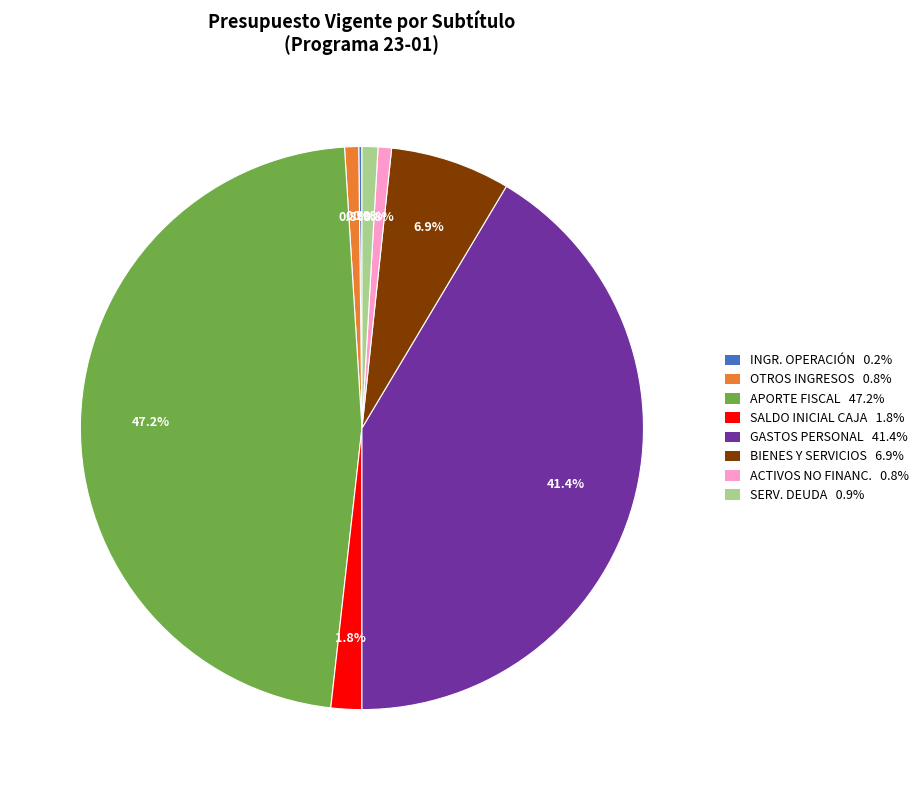

Is there a majority slice in this chart?

No